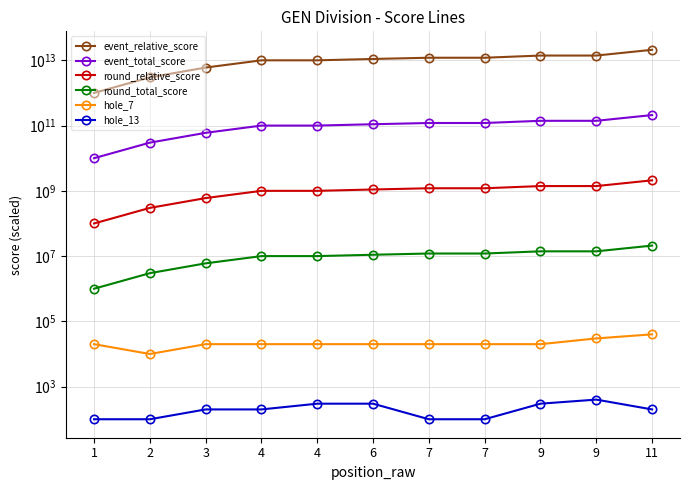

At which category is the sum across all series the highest?

11